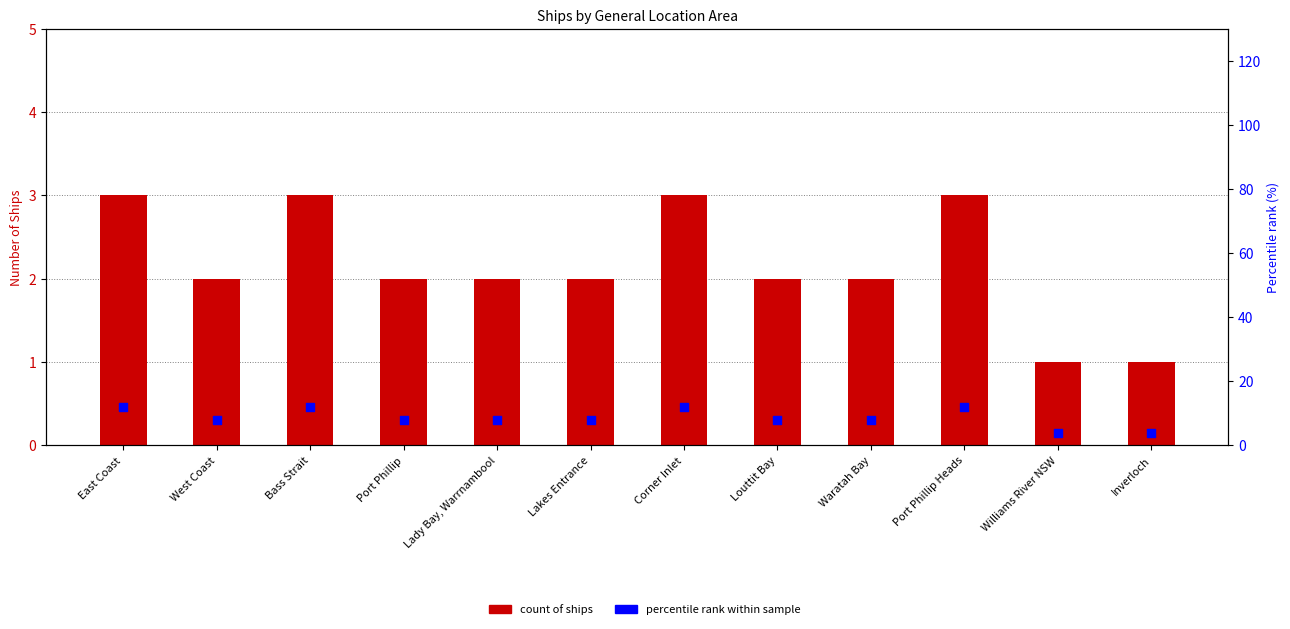

What are all the series names shown in the legend?

Count, Percentile rank